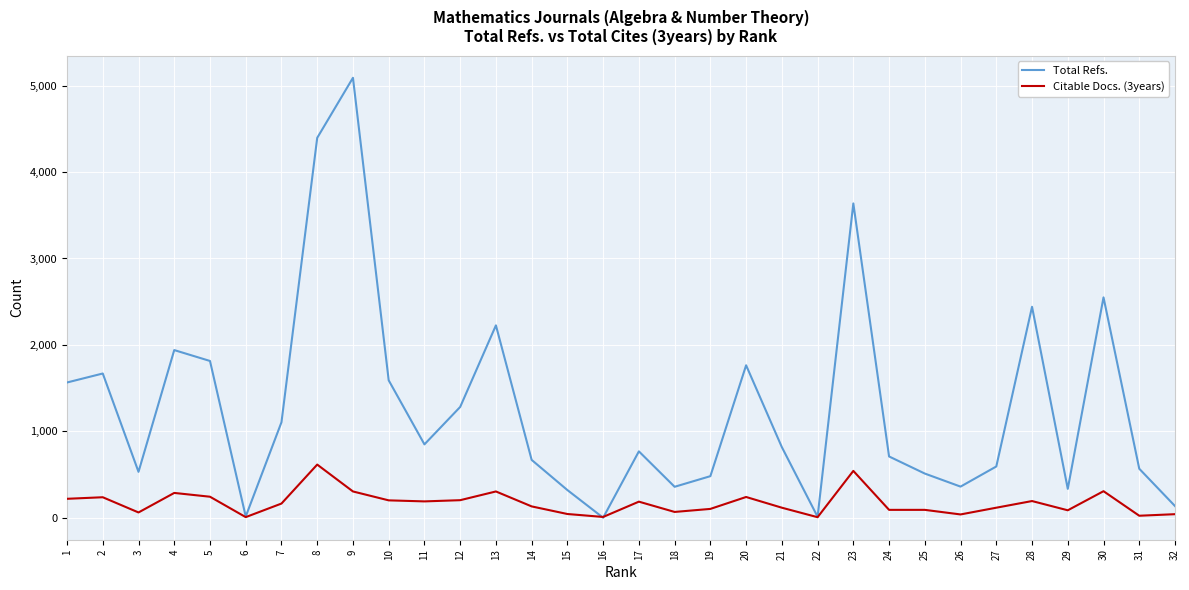

Count the number of data series in this chart.

2